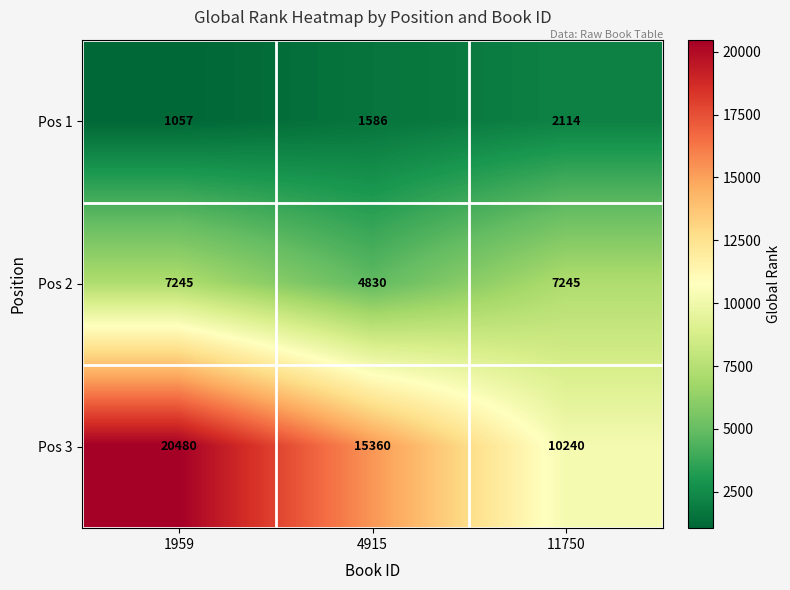

At 11750, list the series in order from largest to smallest.

Pos 3, Pos 2, Pos 1